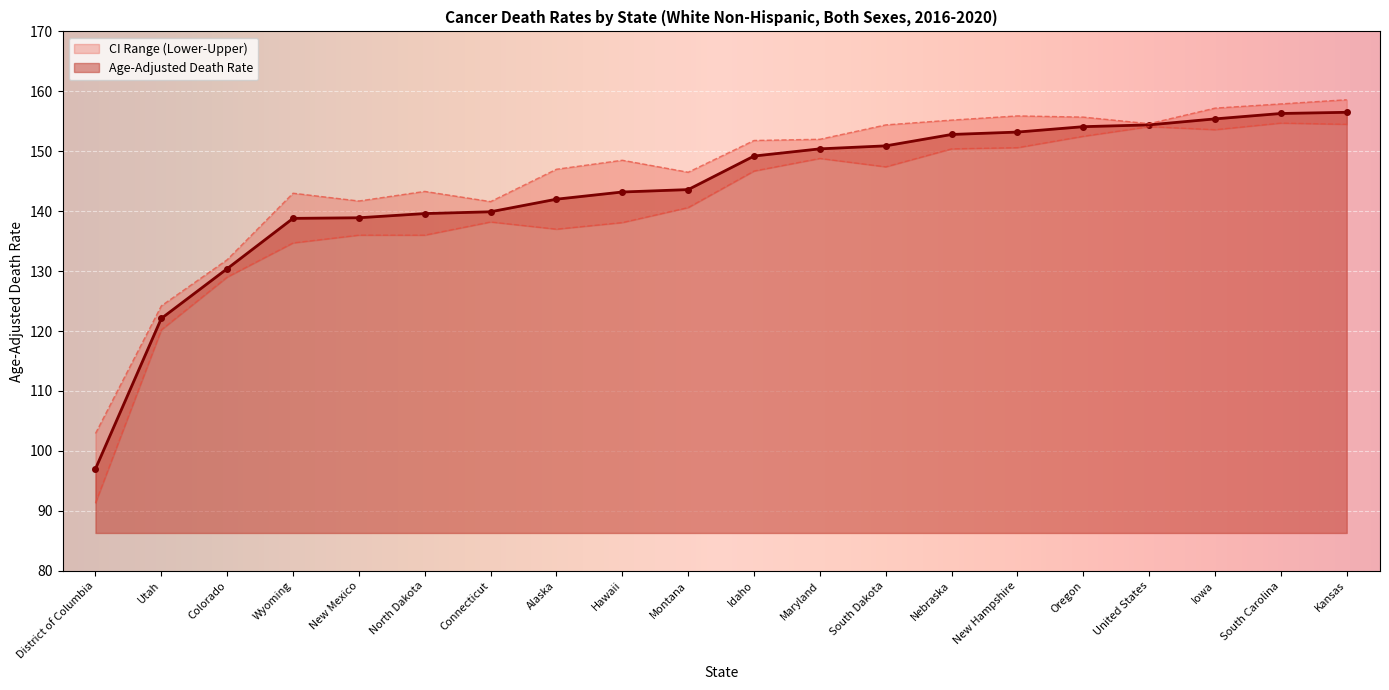

List the series in order of their overall mean, lowest first.

Lower CI, Age-Adjusted Death Rate, Upper CI